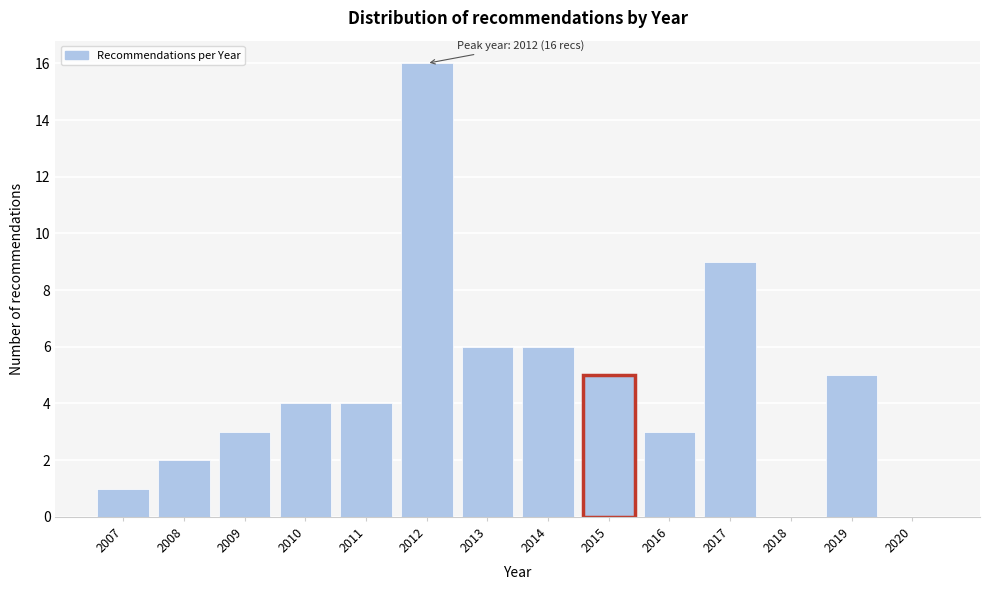

Reading left to right, what are all the values shown in this chart?

2007=1	2008=2	2009=3	2010=4	2011=4	2012=16	2013=6	2014=6	2015=5	2016=3	2017=9	2018=0	2019=5	2020=0